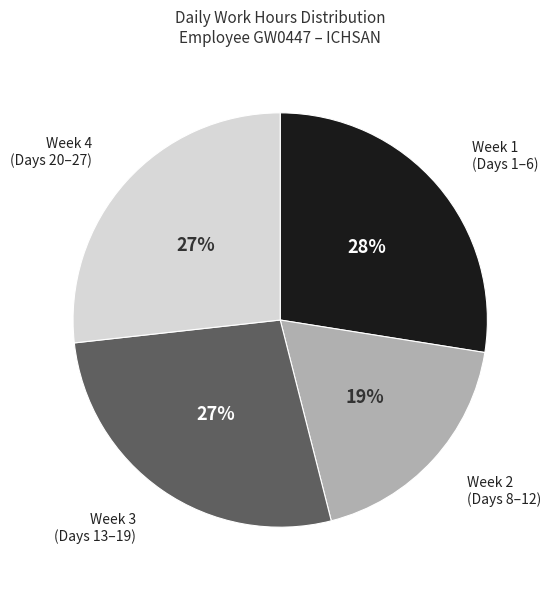

Is there any slice that represents more than half of the pie?

No